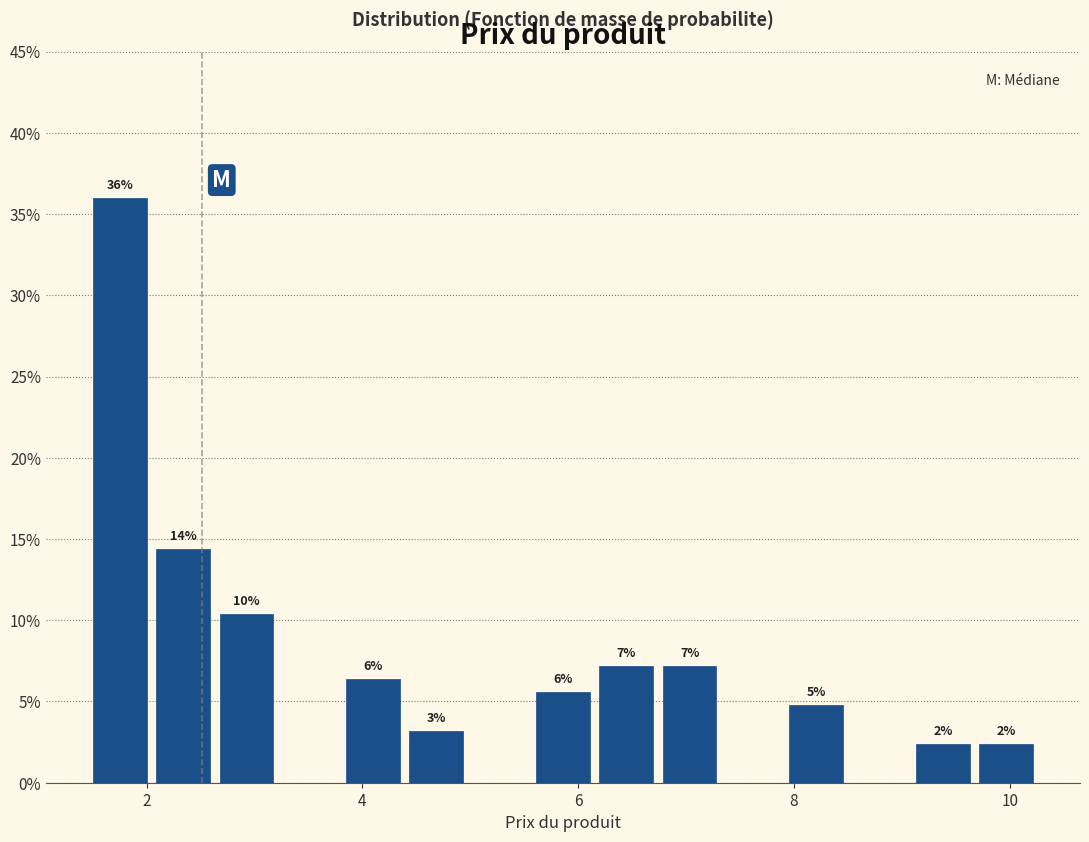

Around what value on the x-axis is the tallest bar? Give the approximate position of its centre, as read against the axis.

1.8